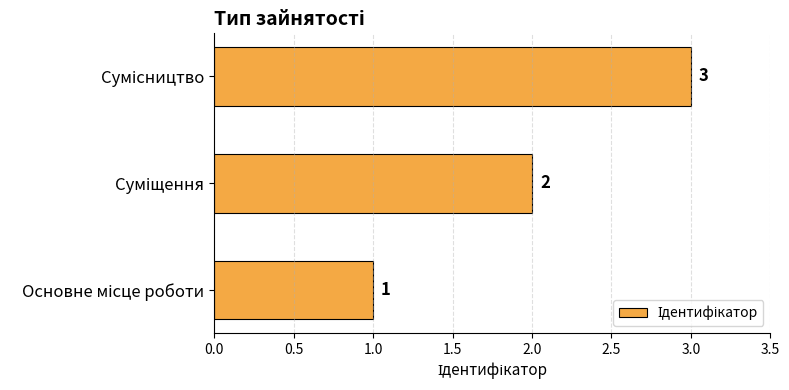

What is the greatest value displayed?

3